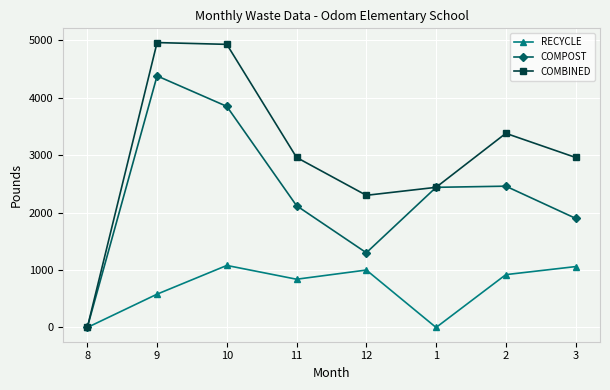

Where is the first local minimum for COMPOST?

12